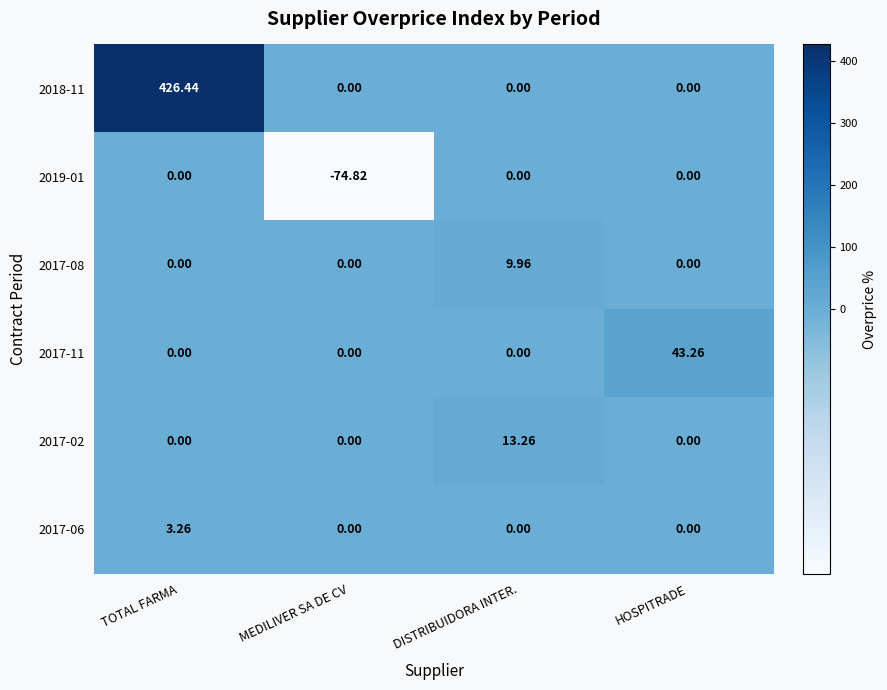

Which series has the largest range (max minus min)?

2018-11